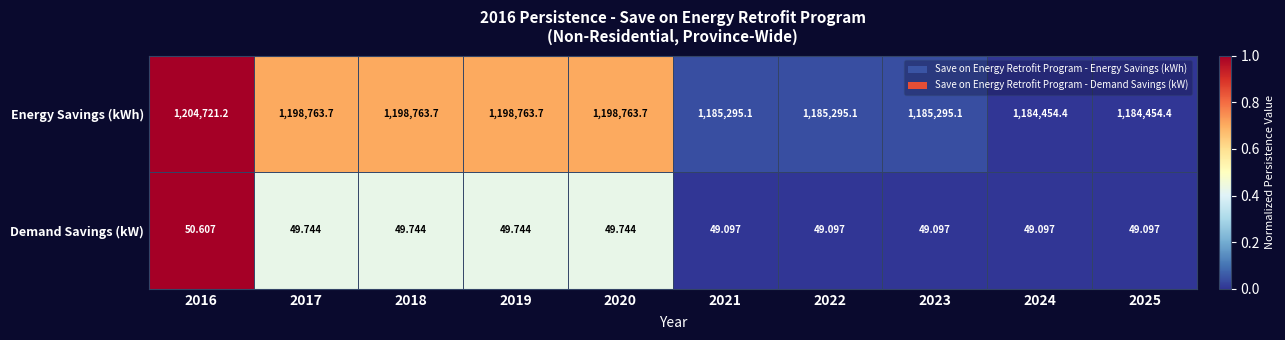

Which series changed the most between 2016 and 2020?

Energy Savings (kWh)